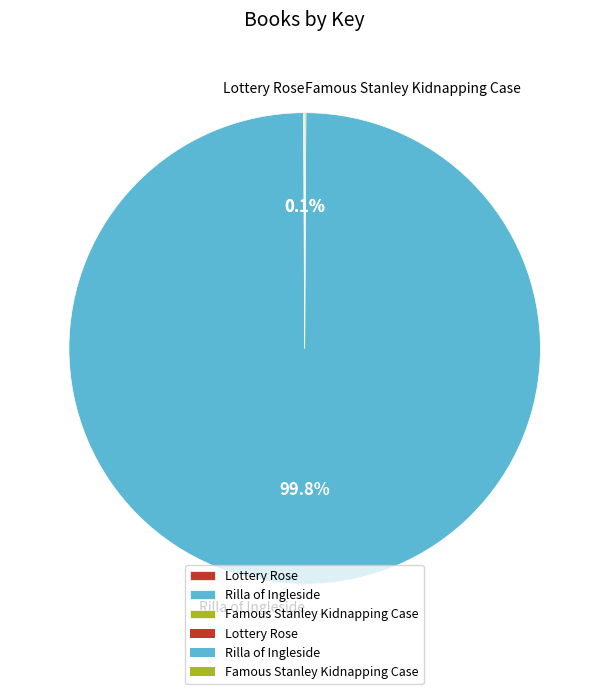

To the nearest percent, what is the average slice percentage?

33%